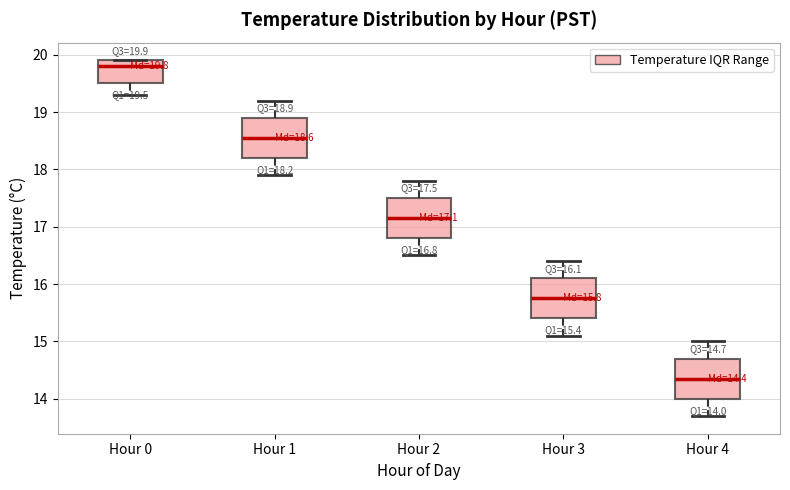

Which box's median line is the lowest?

Hour 4